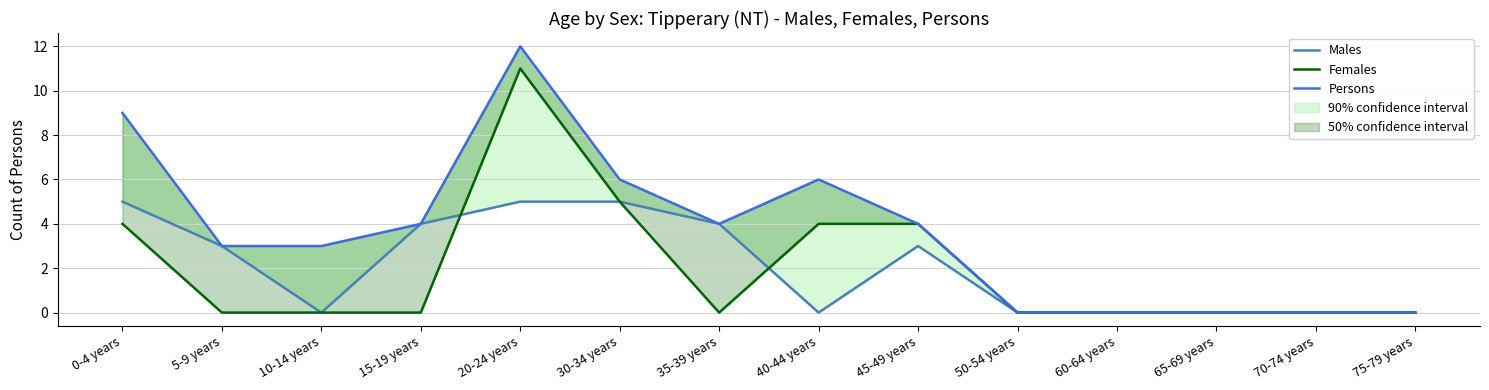

Reading right to left, what are all the values shown in this chart?

Males: 0	0	0	0	0	3	0	4	5	5	4	0	3	5
Females: 0	0	0	0	0	4	4	0	5	11	0	0	0	4
Persons: 0	0	0	0	0	4	6	4	6	12	4	3	3	9